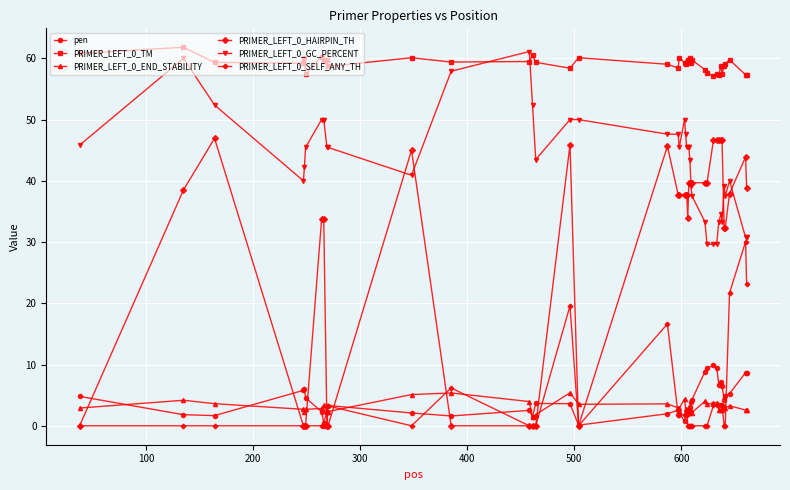

True or false: PRIMER_LEFT_0_SELF_ANY_TH and PRIMER_LEFT_0_GC_PERCENT cross at least once.

False